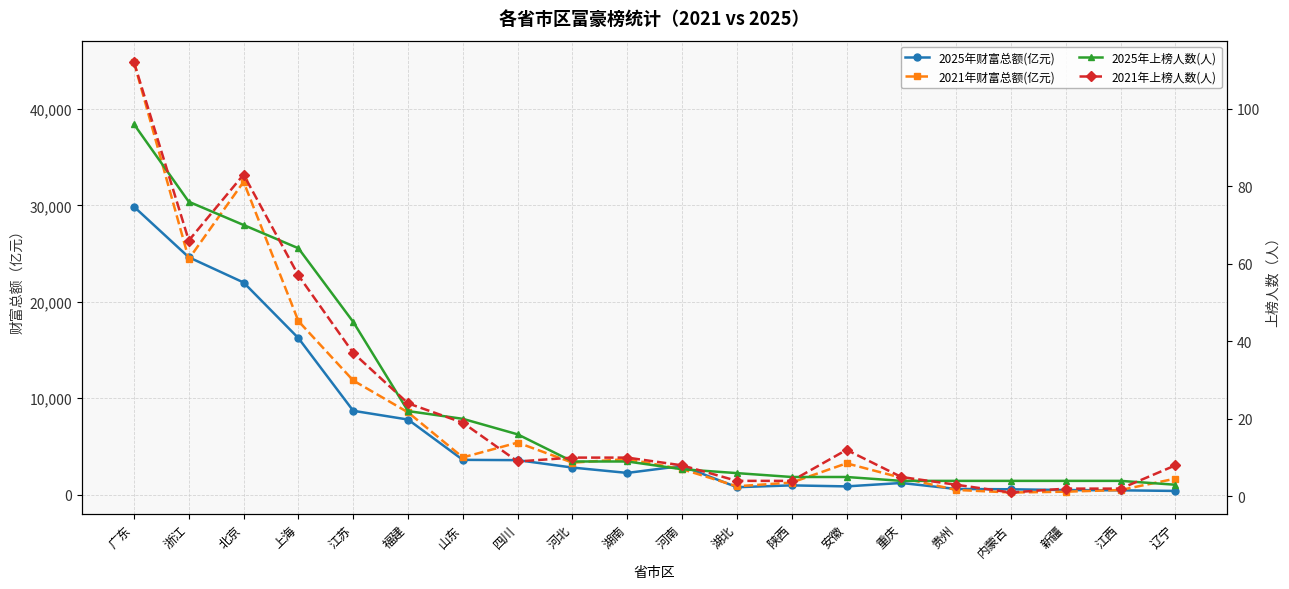

At how many categories does at least one series exceed 24523?

3